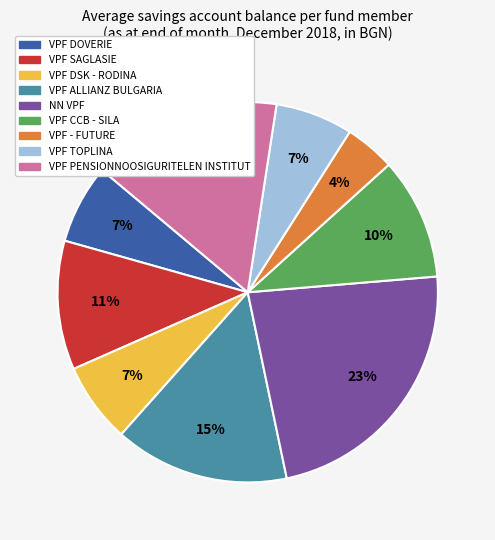

How many segments does this pie chart have?

9